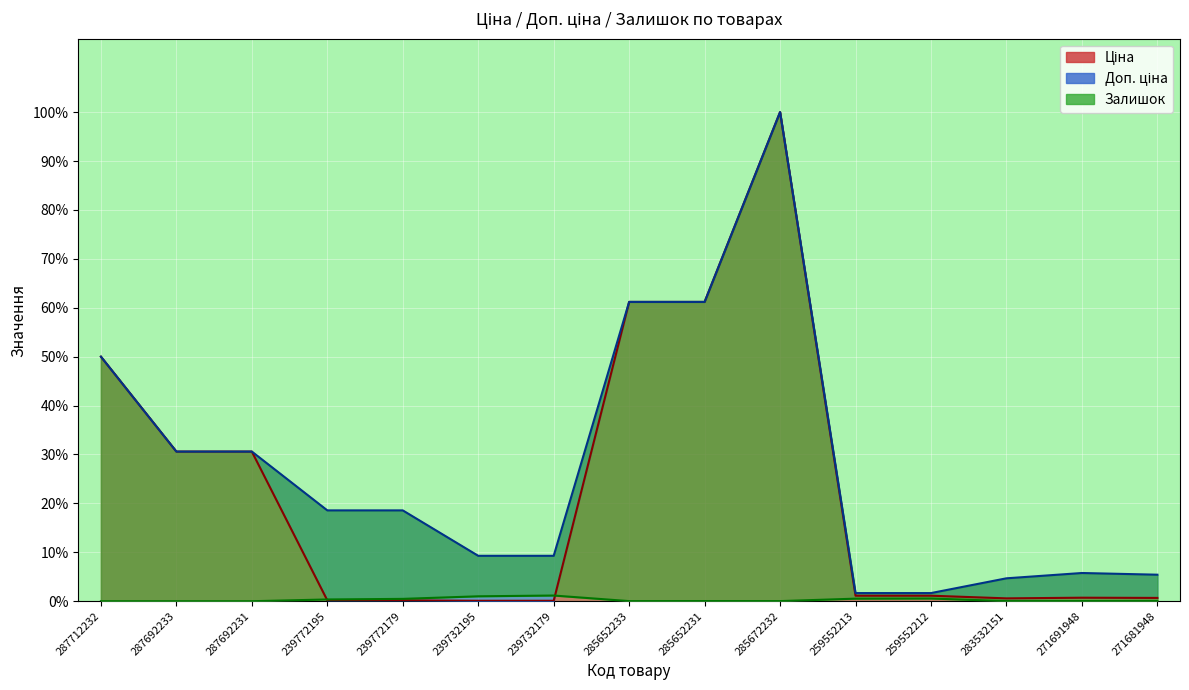

What is the value of the Доп. ціна point at the 15th from the left?

5.4